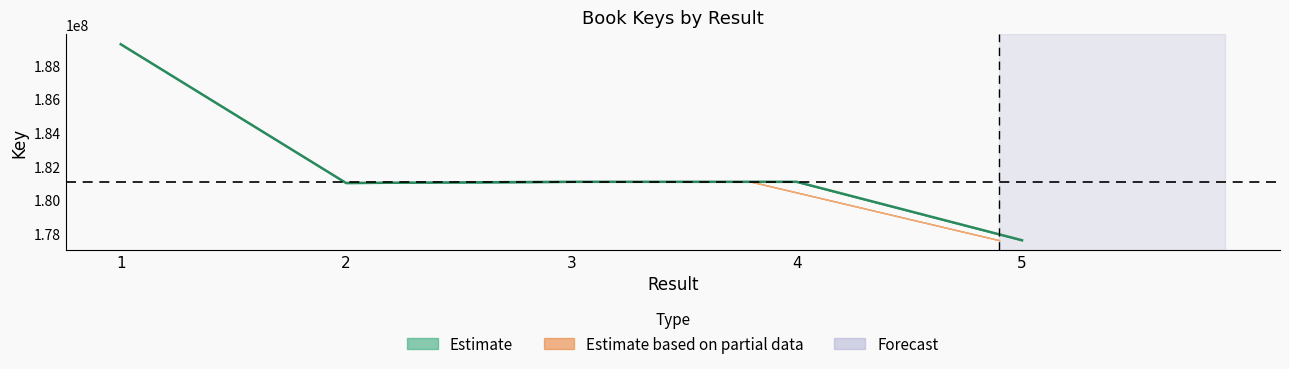

Is this an area chart (filled region under the line)?

No